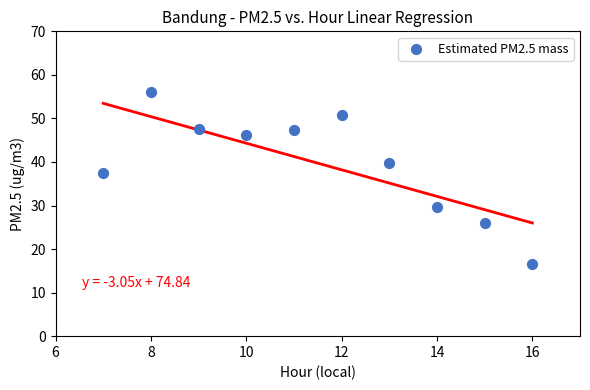

What is the average Y value?

39.7